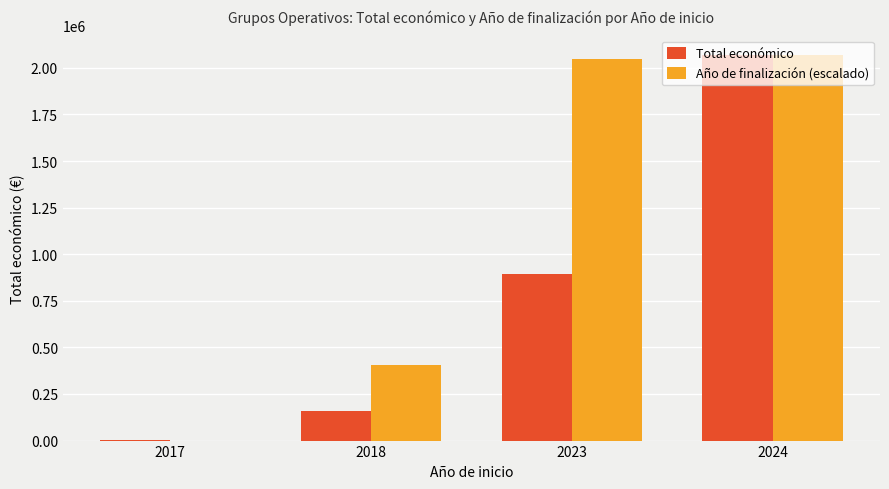

The value of Año de finalización (escalado) at 2024 is 2070576.0. True or false?

True